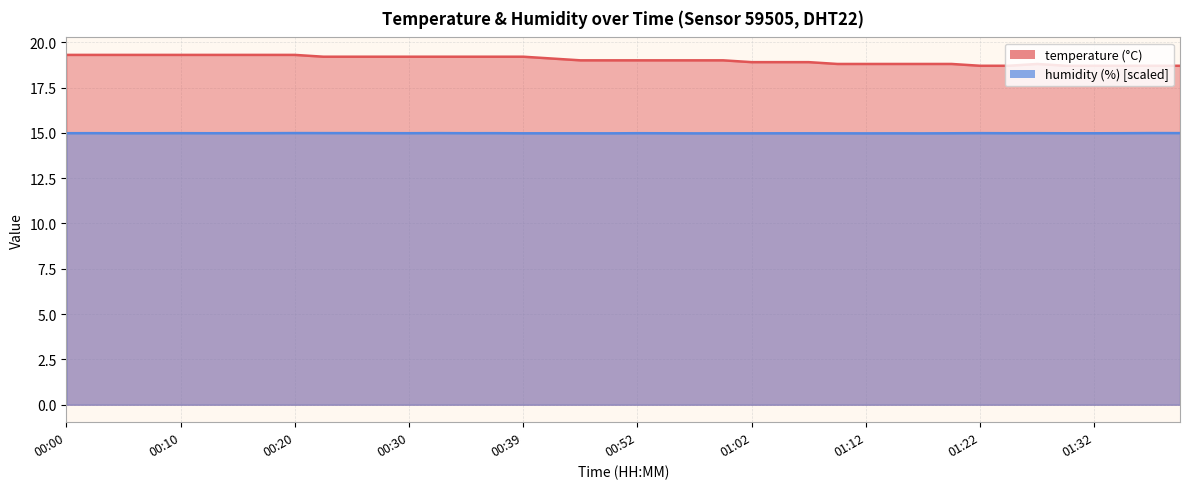

What is the average value of the humidity series?

15.0